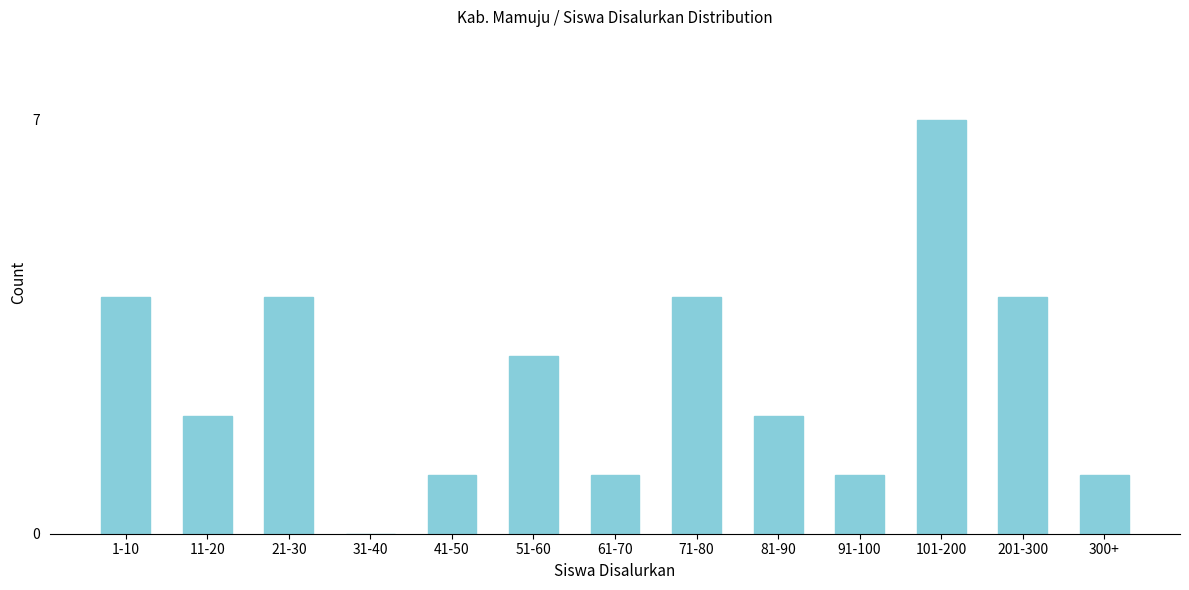

Reading left to right, transcribe all the data shown in this chart.

1-10=4	11-20=2	21-30=4	31-40=0	41-50=1	51-60=3	61-70=1	71-80=4	81-90=2	91-100=1	101-200=7	201-300=4	300+=1